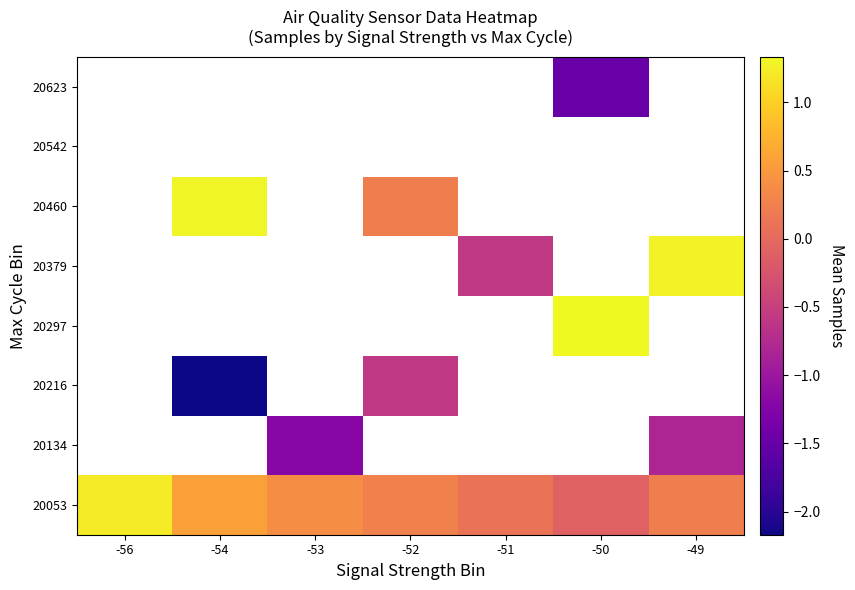

What is the maximum value shown in the chart?

1.3